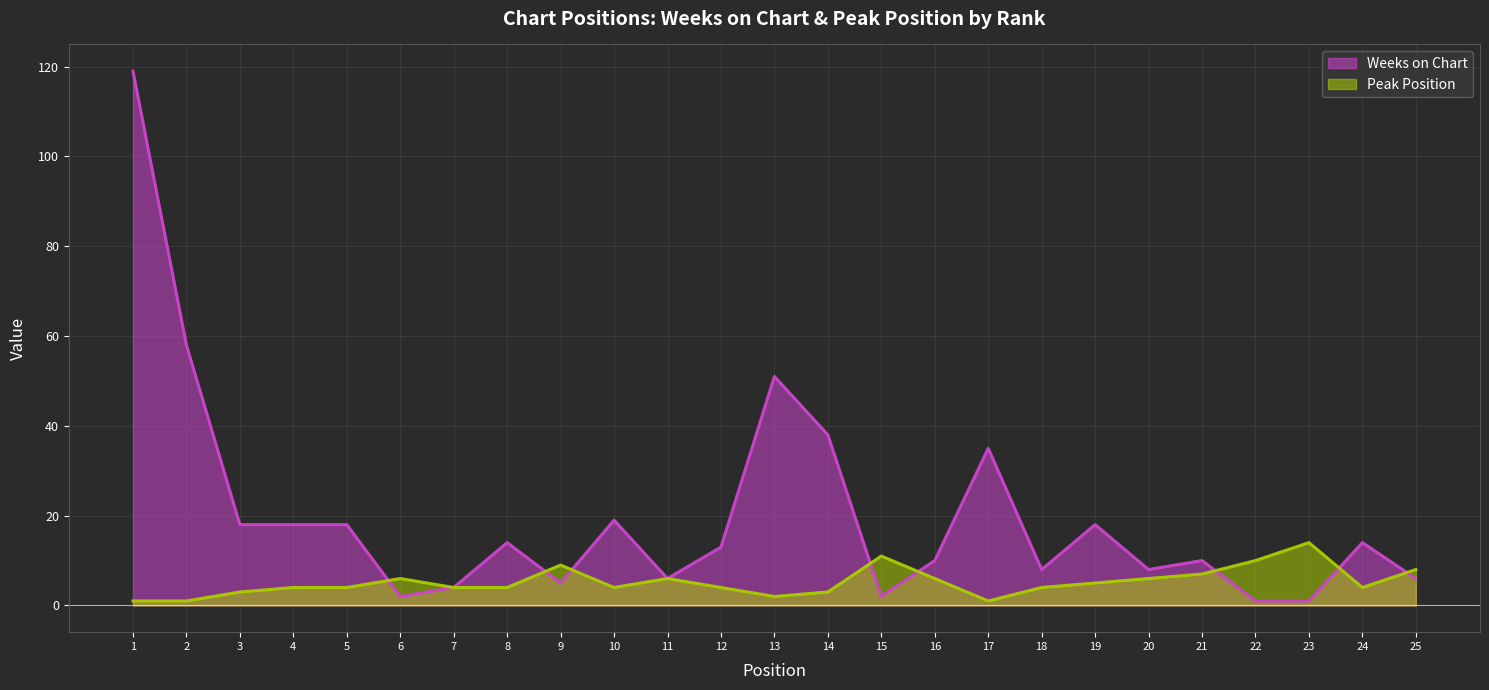

What is the average value of the Peak Position series?

5